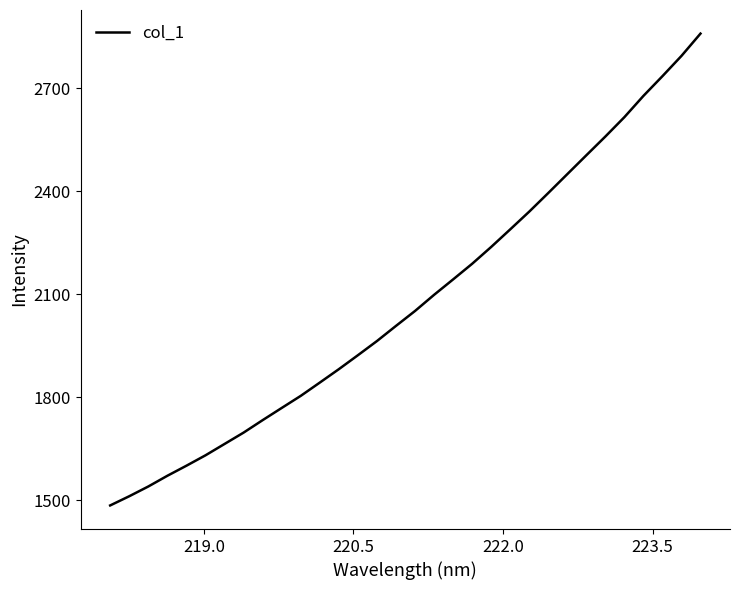

What is the difference between the maximum and minimum values?

1375.7